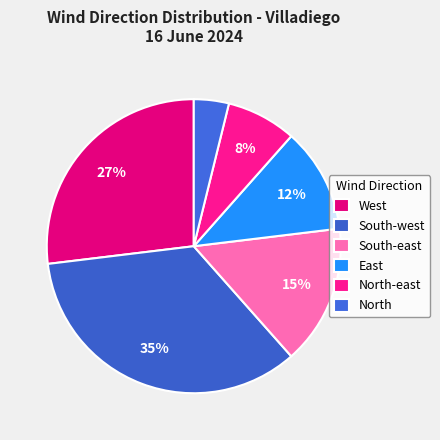

What percentage is the North slice, to the nearest percent?

4%